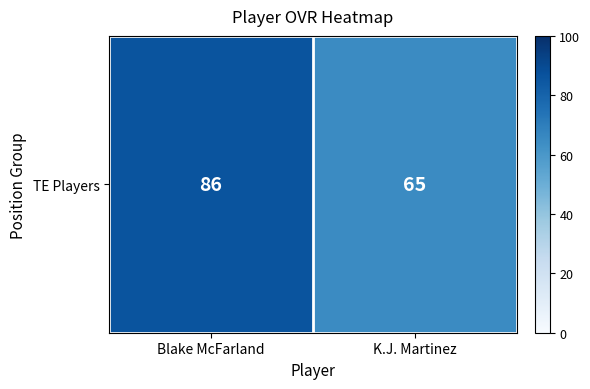

True or false: the data shows 60 at Blake McFarland.

False